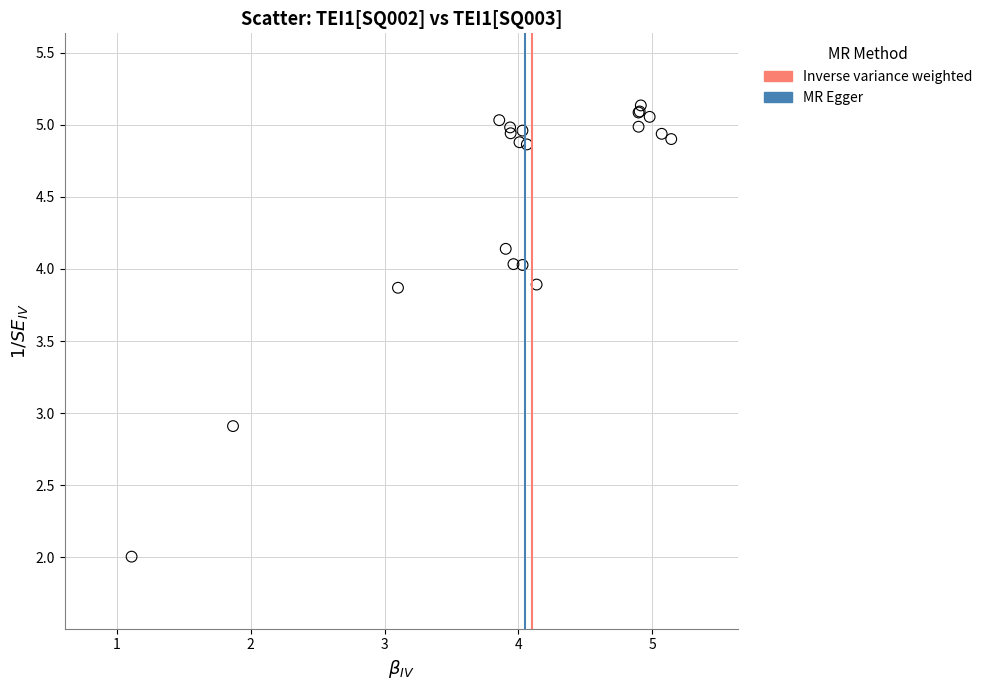

What Y value in the scatter plot is closest to 3?

2.9